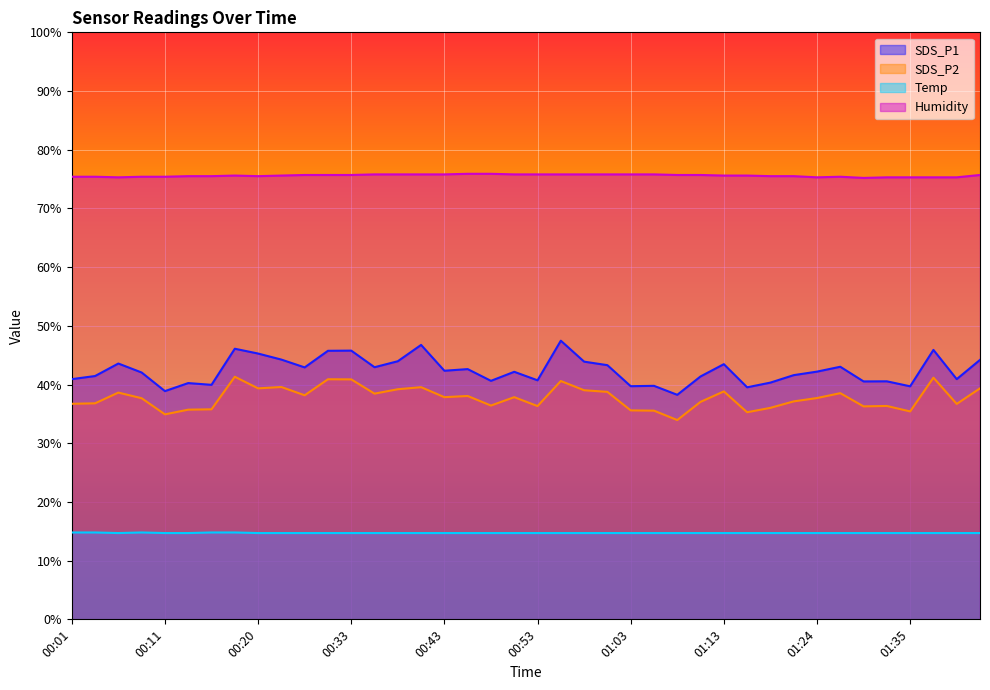

At how many categories does at least one series exceed 30?

40